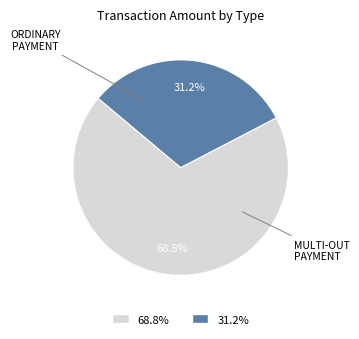

How many segments does this pie chart have?

2